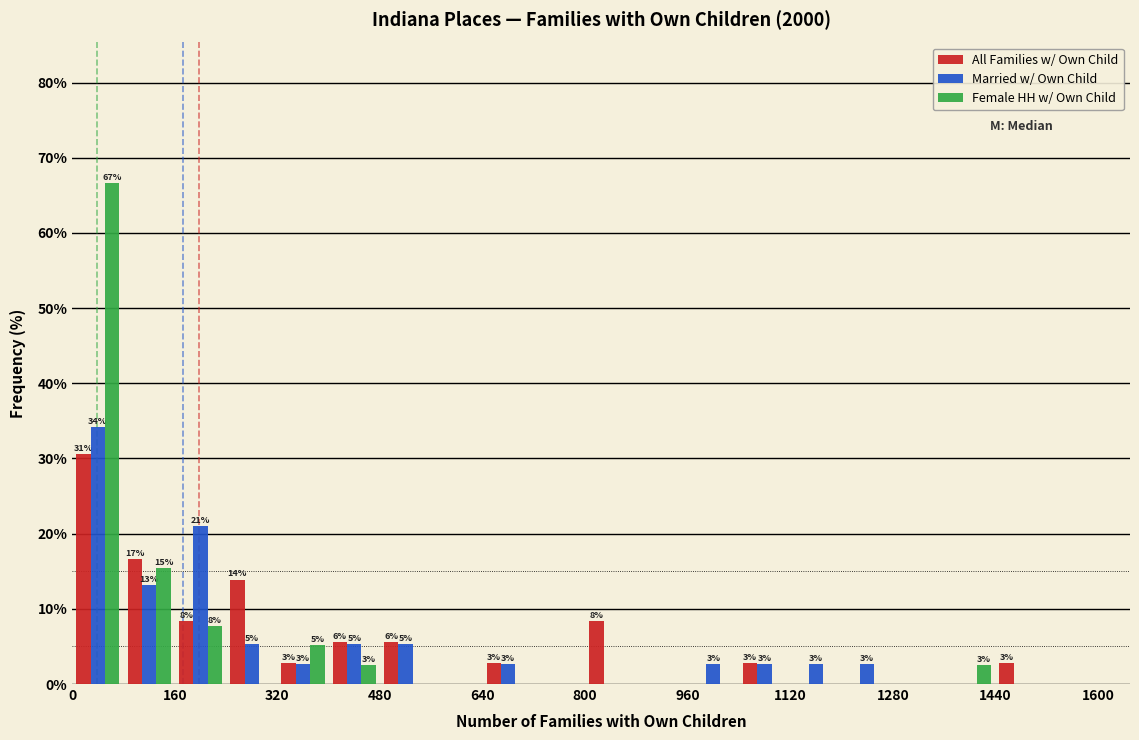

In the Married w/ Own Child series, which range on the x-axis has the tallest bar?

0 to 80